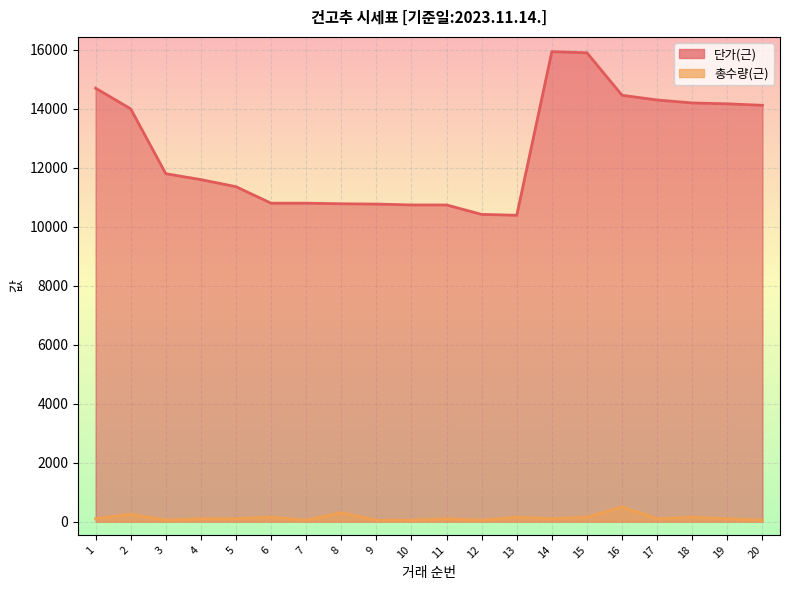

Which has a higher value, 8 or 9?

8